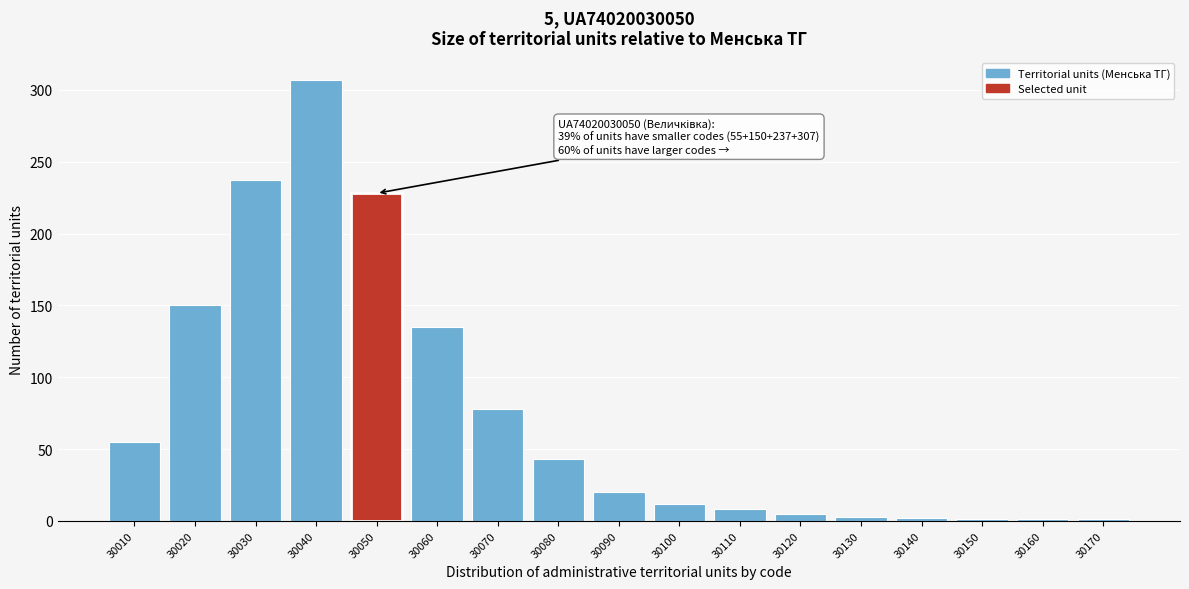

The chart shows a value of 2 at 30140. True or false?

True